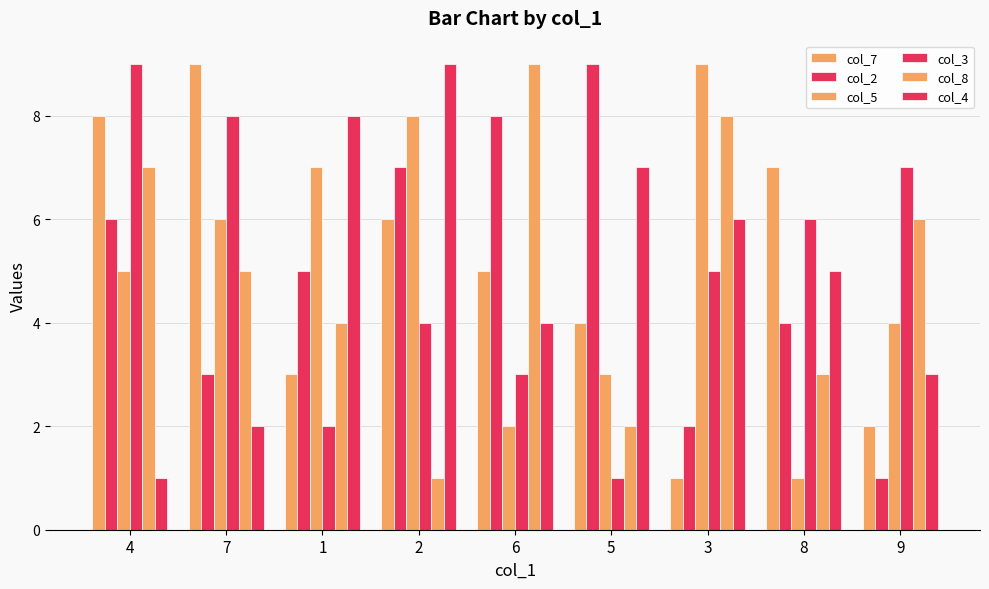

Which series has the largest total across all categories?

col_7